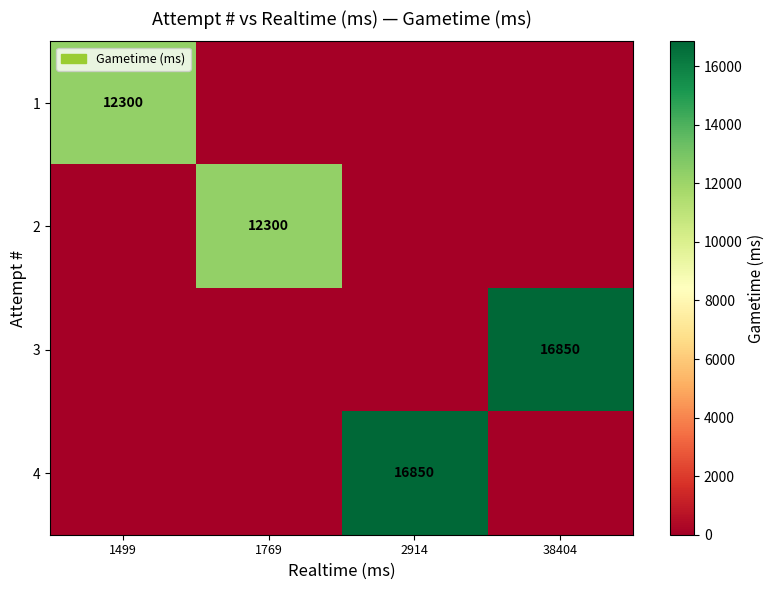

What is the total value across all series at 1499?

12300